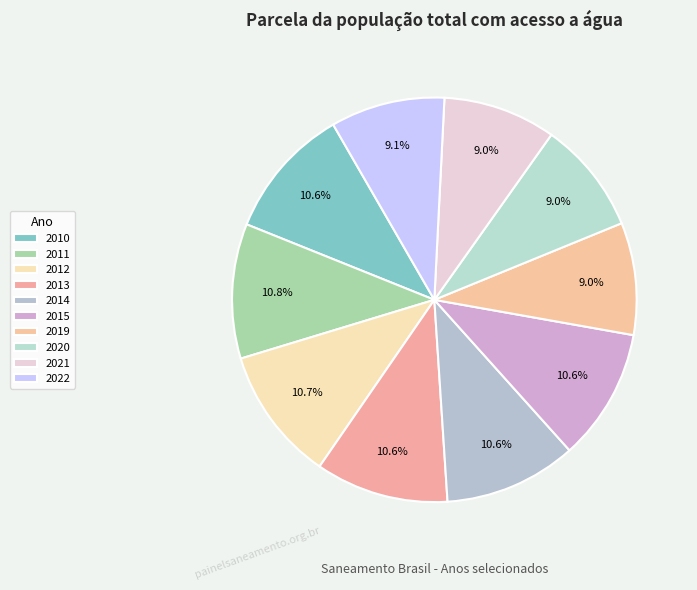

Which has a higher value, 2019 or 2012?

2012